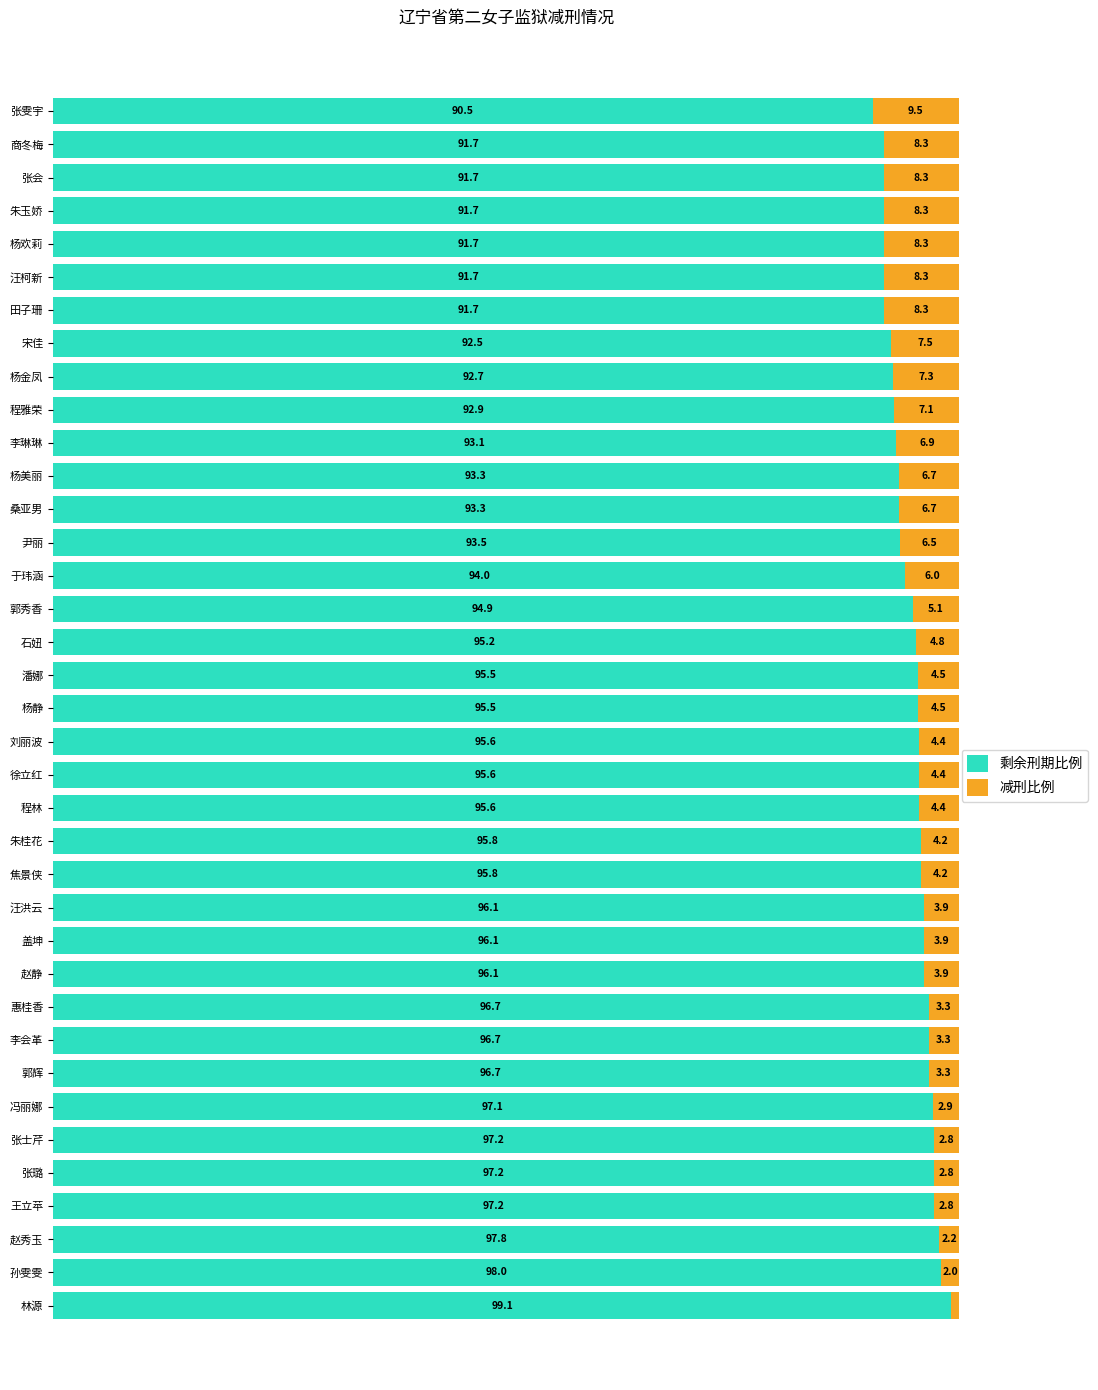

At which label does 剩余刑期比例 reach its peak?

林源